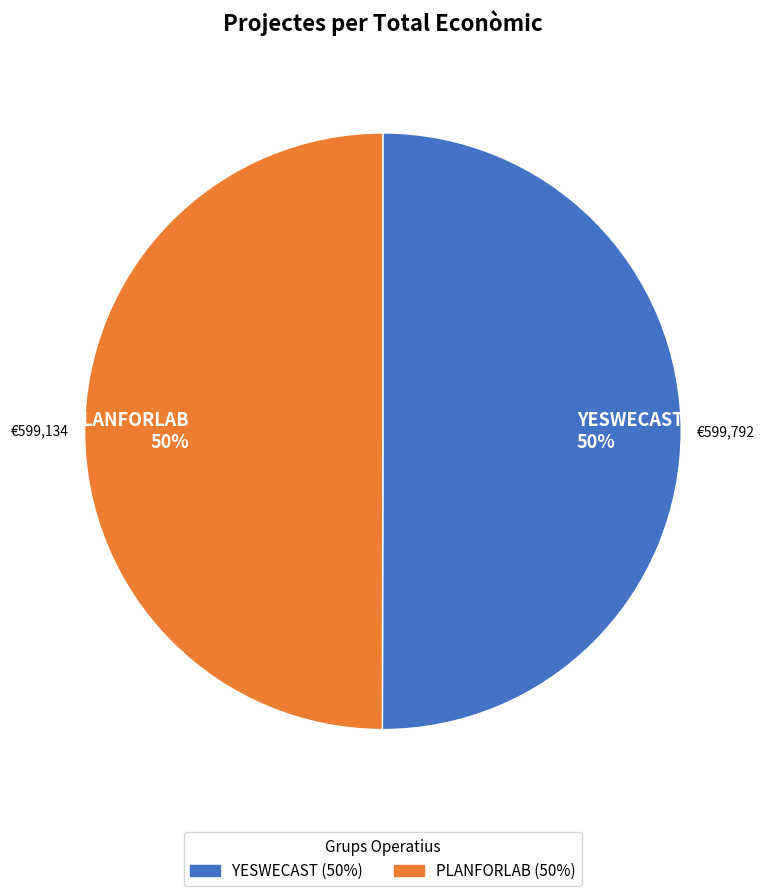

To the nearest percent, what is the combined percentage of YESWECAST 50% and PLANFORLAB 50%?

100%